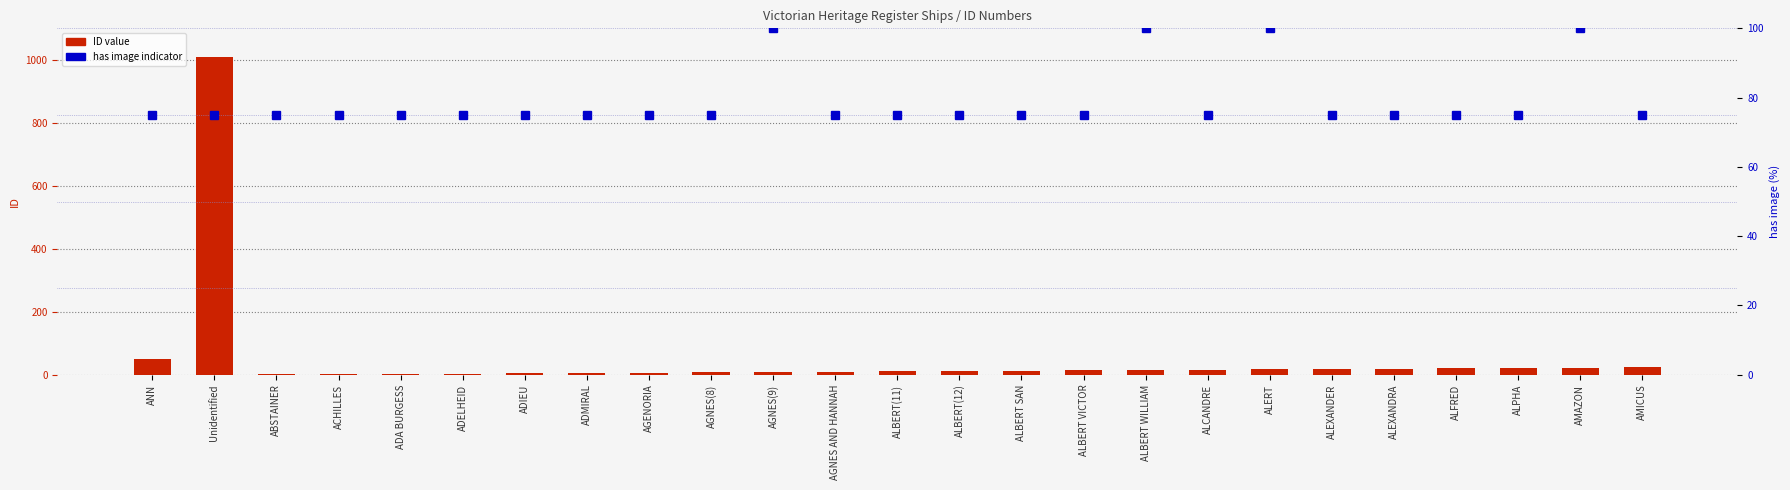

What position from the left is AGNES AND HANNAH?

12